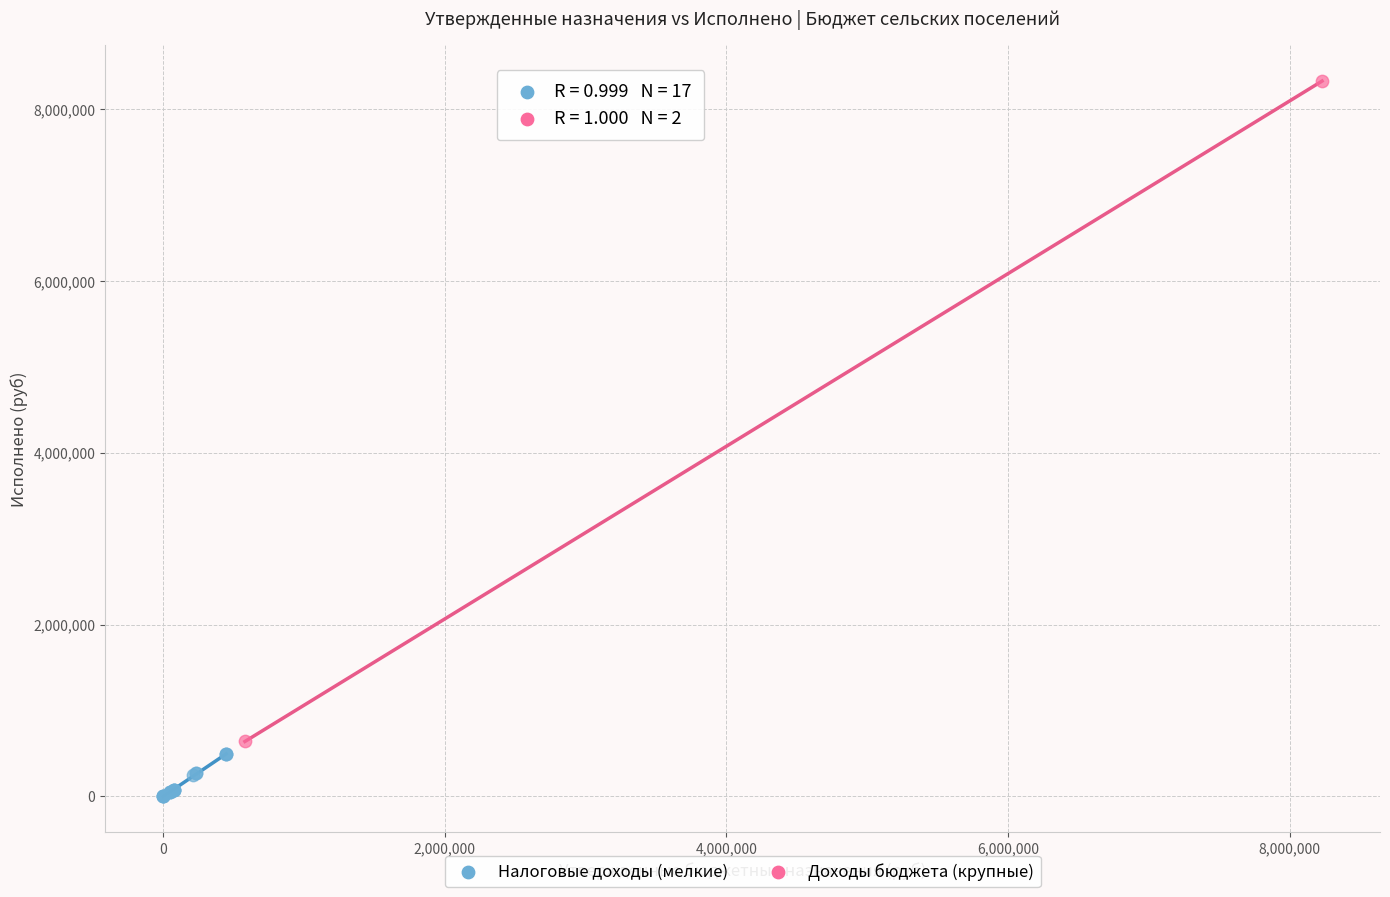

Which series reaches the maximum Y coordinate?

Доходы бюджета (крупные)